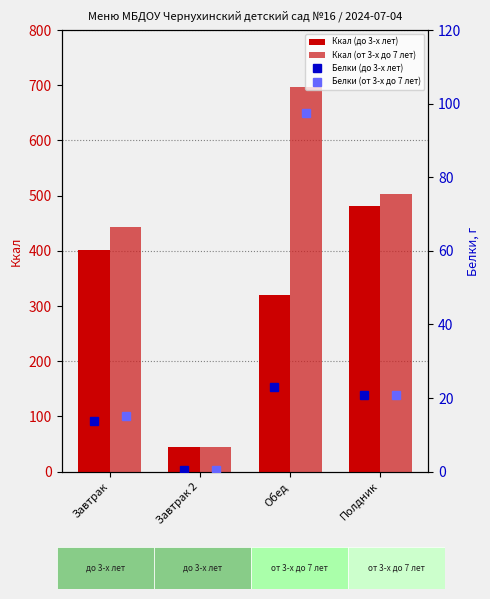

Which category has the highest value in the Ккал (до 3-х лет) series?

Полдник